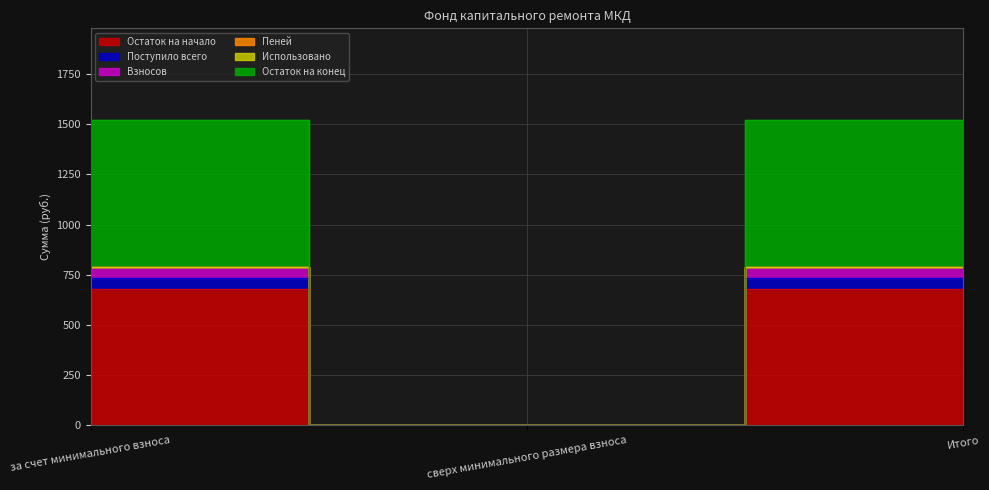

Is this an area chart (filled region under the line)?

No